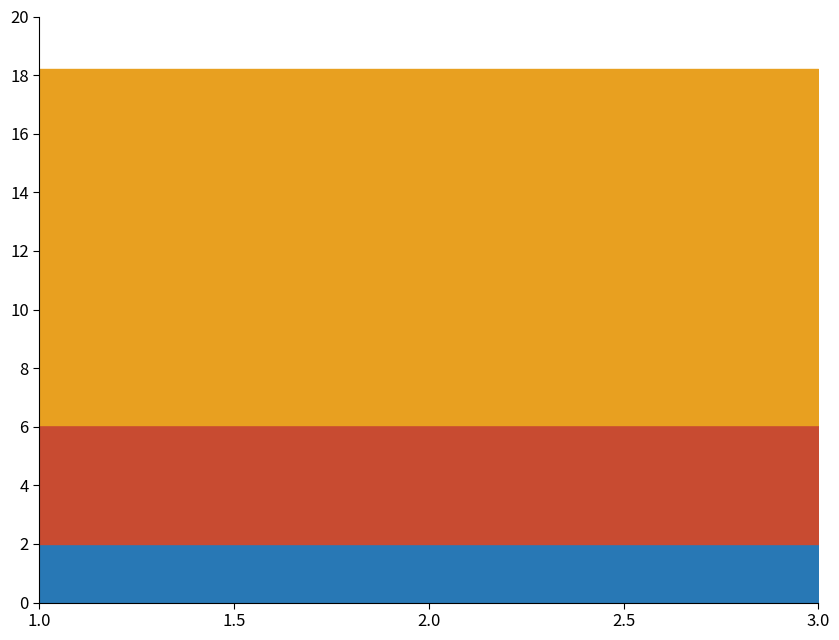

How many series are shown in this chart?

2